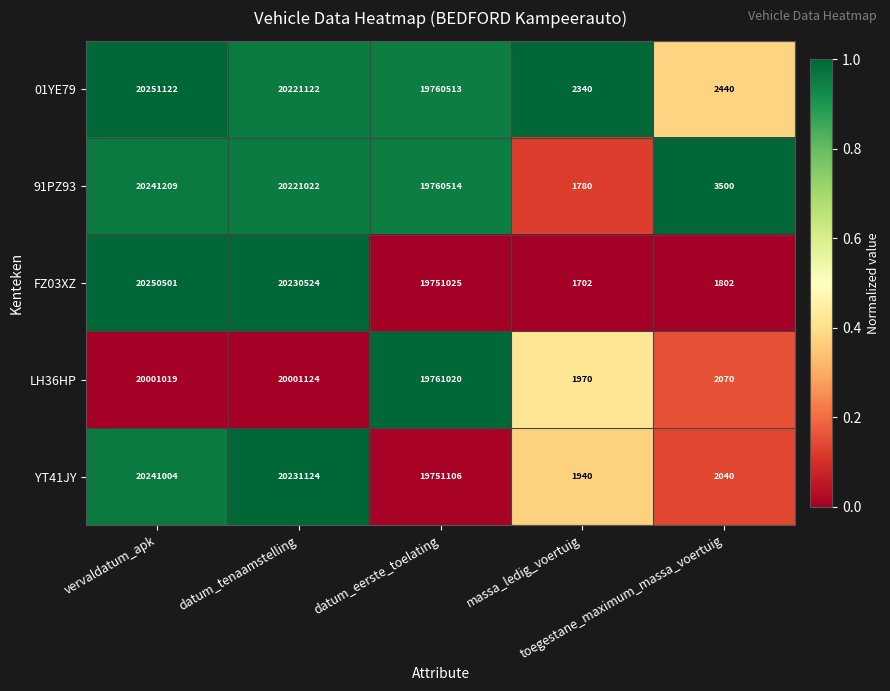

At datum_eerste_toelating, list the series in order from smallest to largest.

FZ03XZ, YT41JY, 01YE79, 91PZ93, LH36HP